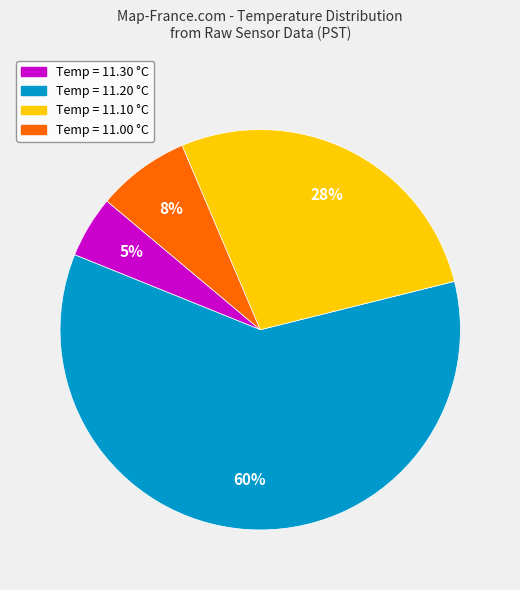

Is the sum of Temp = 11.30 °C and Temp = 11.20 °C greater than half?

Yes